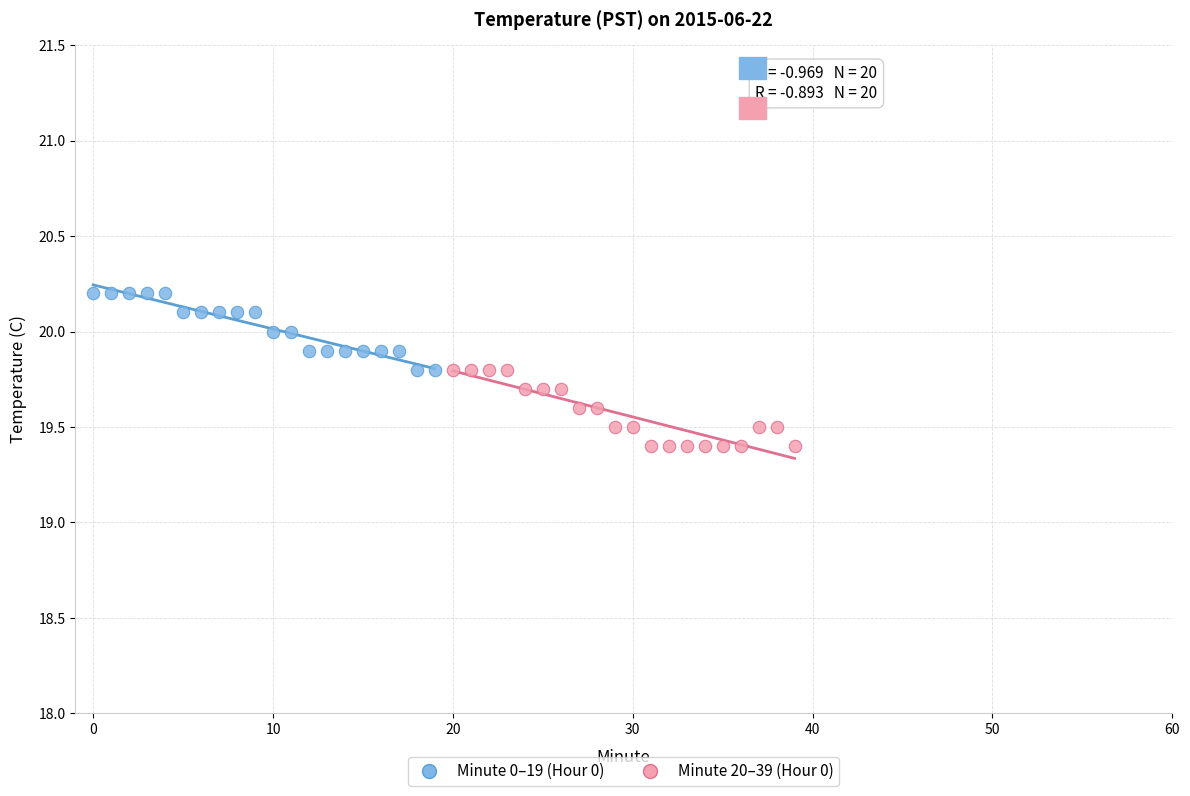

Which series reaches the minimum Y coordinate?

Minute 20–39 (Hour 0)